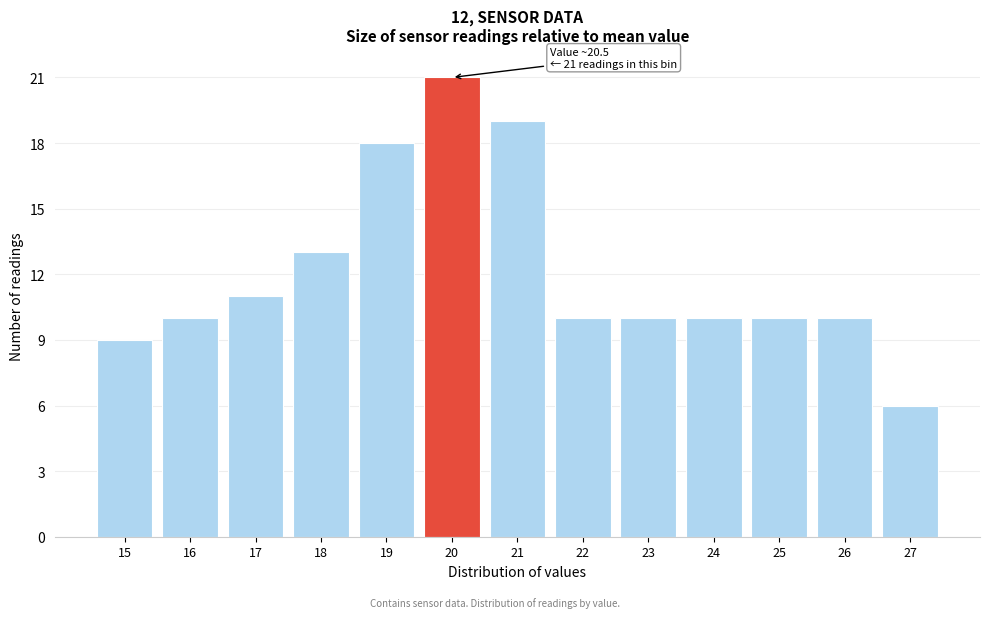

Reading left to right, transcribe all the data shown in this chart.

15=9	16=10	17=11	18=13	19=18	20=21	21=19	22=10	23=10	24=10	25=10	26=10	27=6